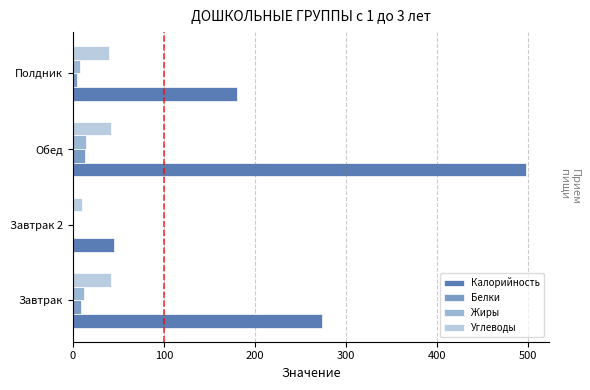

Which series has the widest spread of values?

Калорийность